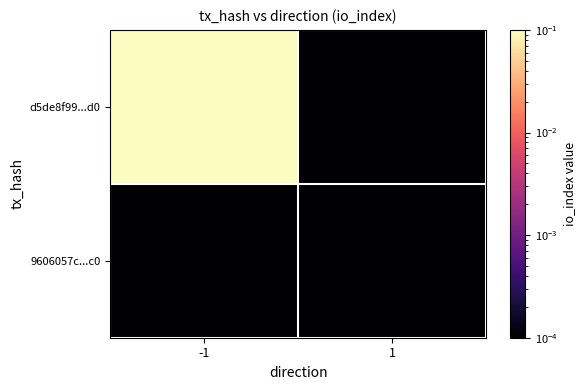

Count the number of categories in the chart.

2